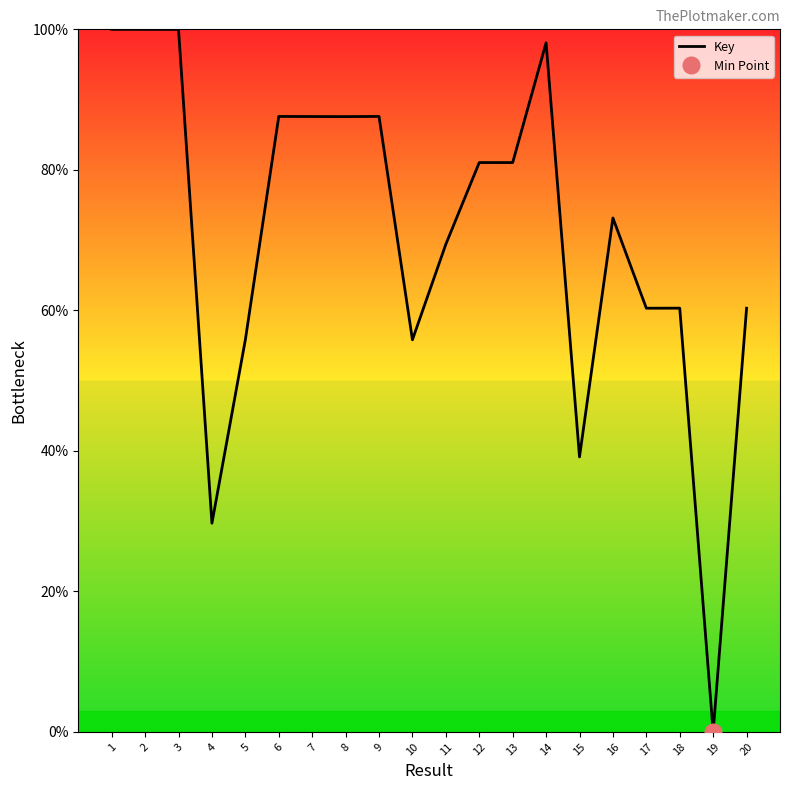

List the labels in order of value, smallest first.

19, 4, 15, 5, 10, 17, 20, 18, 11, 16, 13, 12, 8, 7, 6, 9, 14, 3, 2, 1